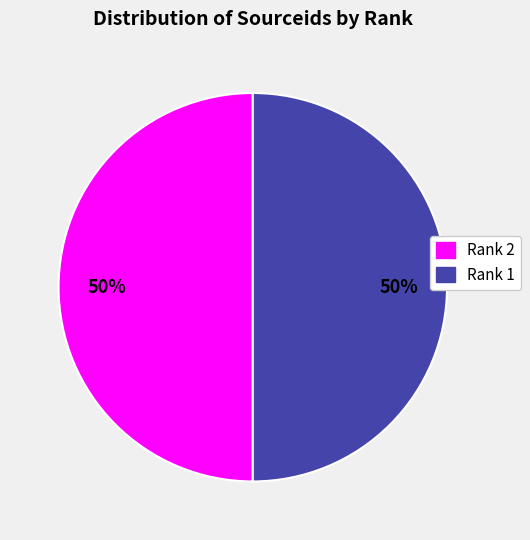

What percentage is the Rank 1 slice, to the nearest percent?

50%